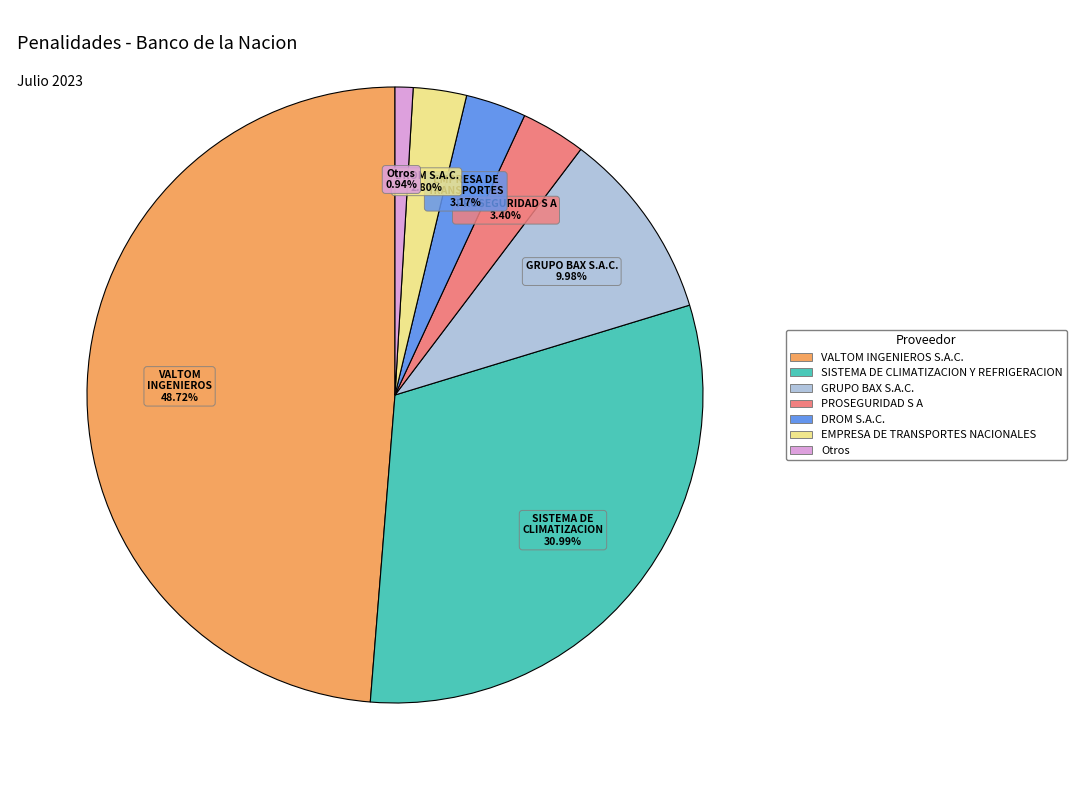

Is there any slice that represents more than half of the pie?

No